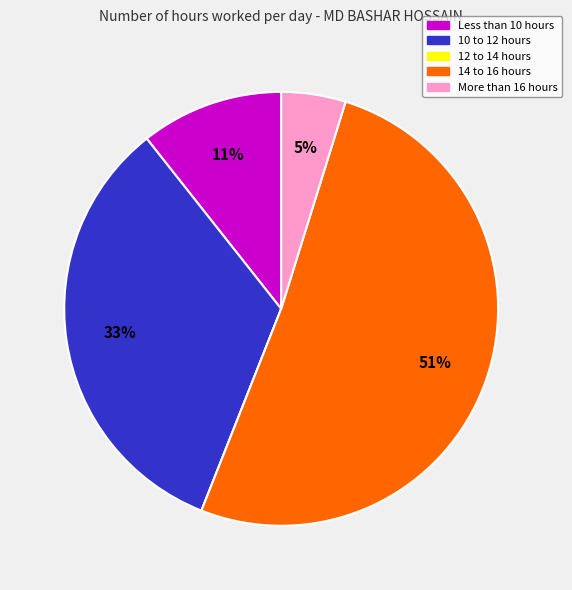

To the nearest percent, what is the average slice percentage?

20%